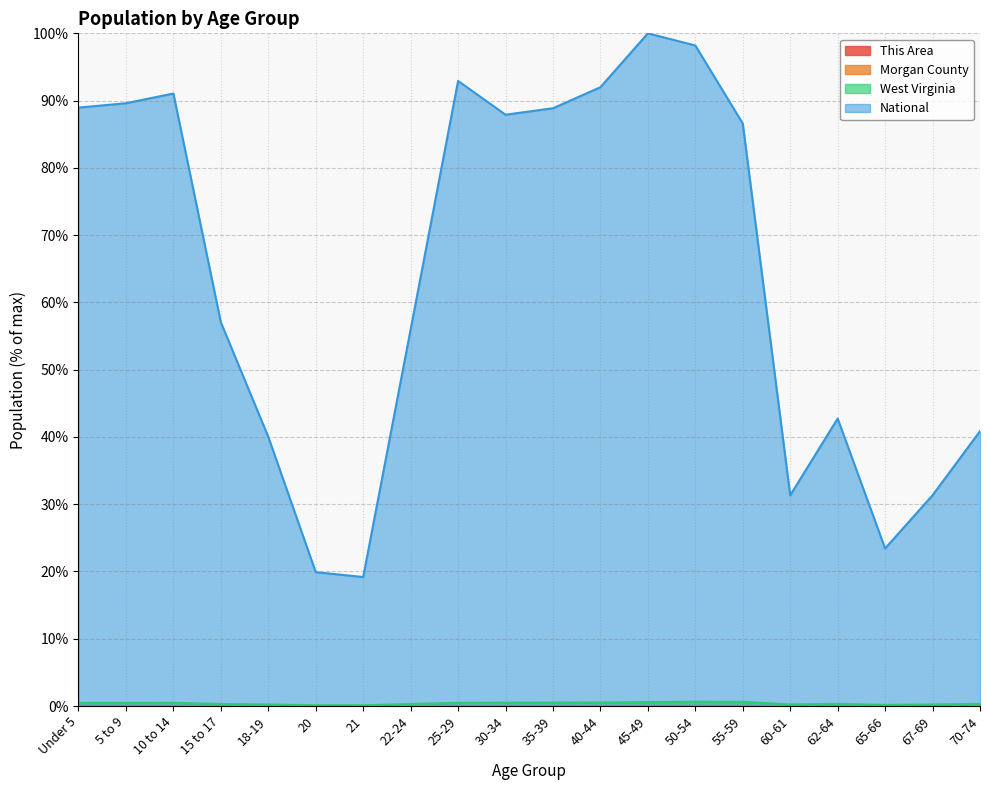

Does the chart display data point markers on the line(s)?

No